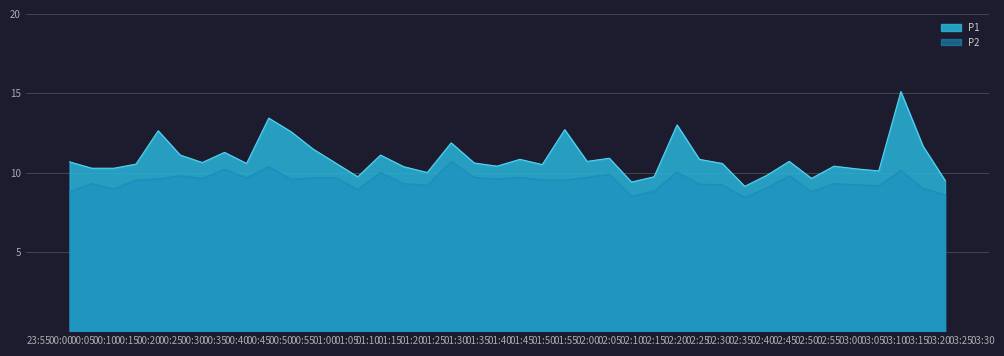

List the series in order of their peak value, highest first.

P1, P2